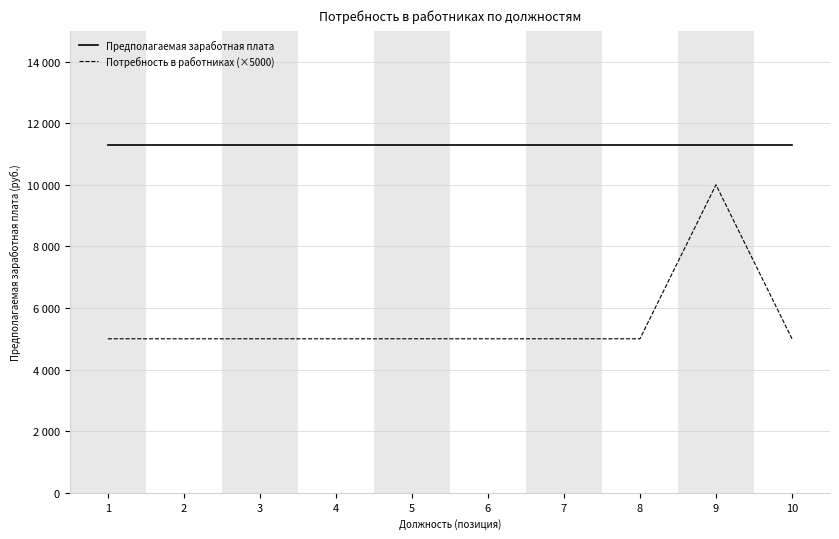

What is the smallest value displayed?

5000